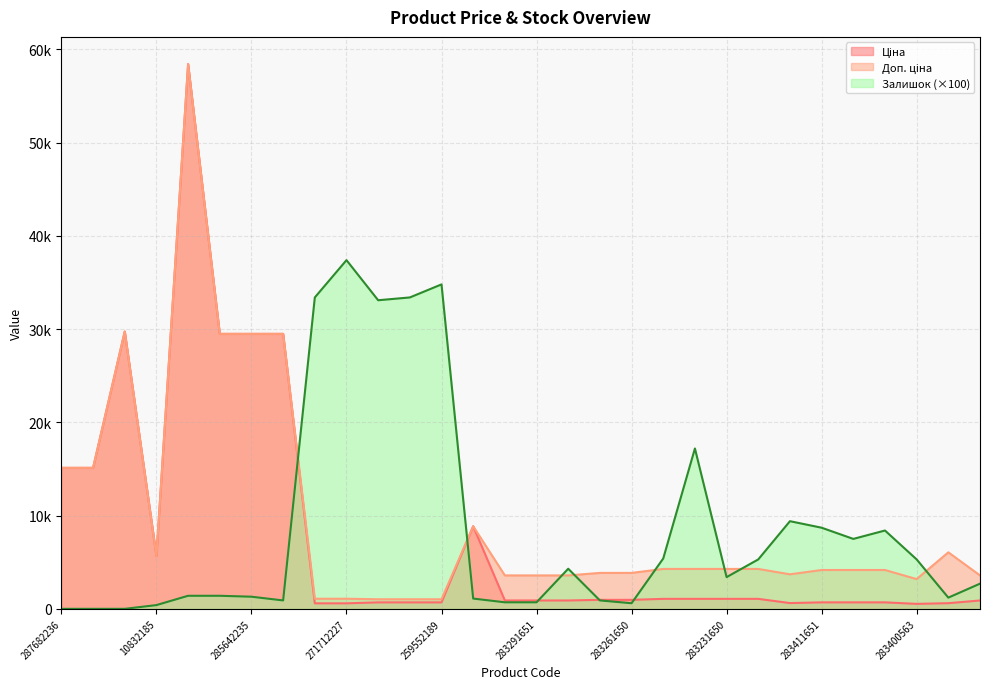

True or false: Доп. ціна has a value of 3583.6 at 283291052.

True